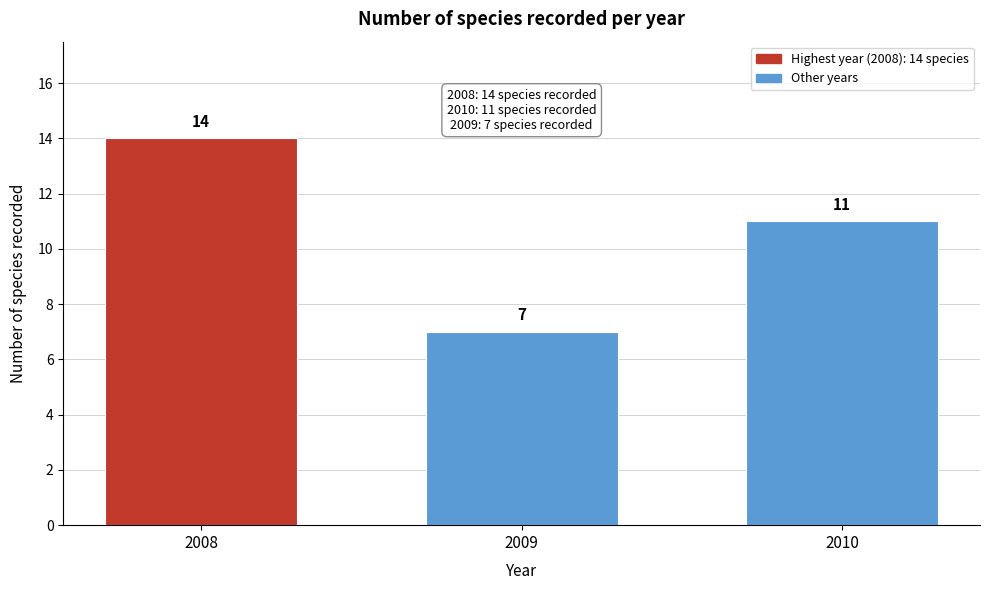

Reading left to right, transcribe all the data shown in this chart.

2008=14	2009=7	2010=11